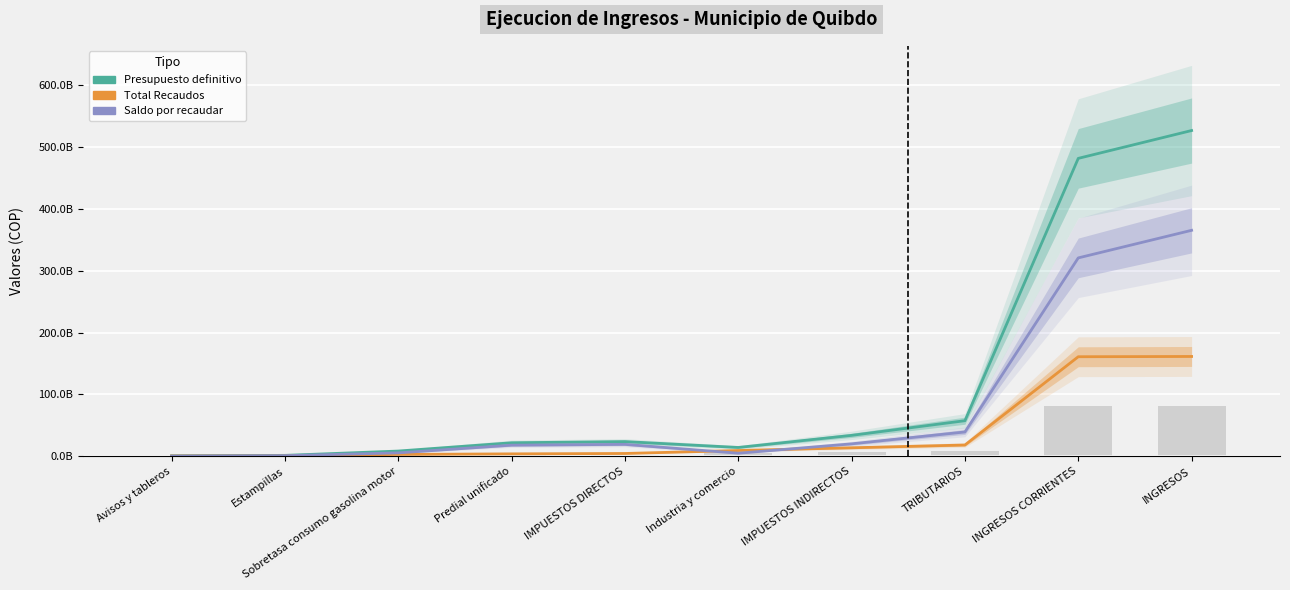

What is the difference between the highest and lowest values at IMPUESTOS DIRECTOS?

19230355011.0